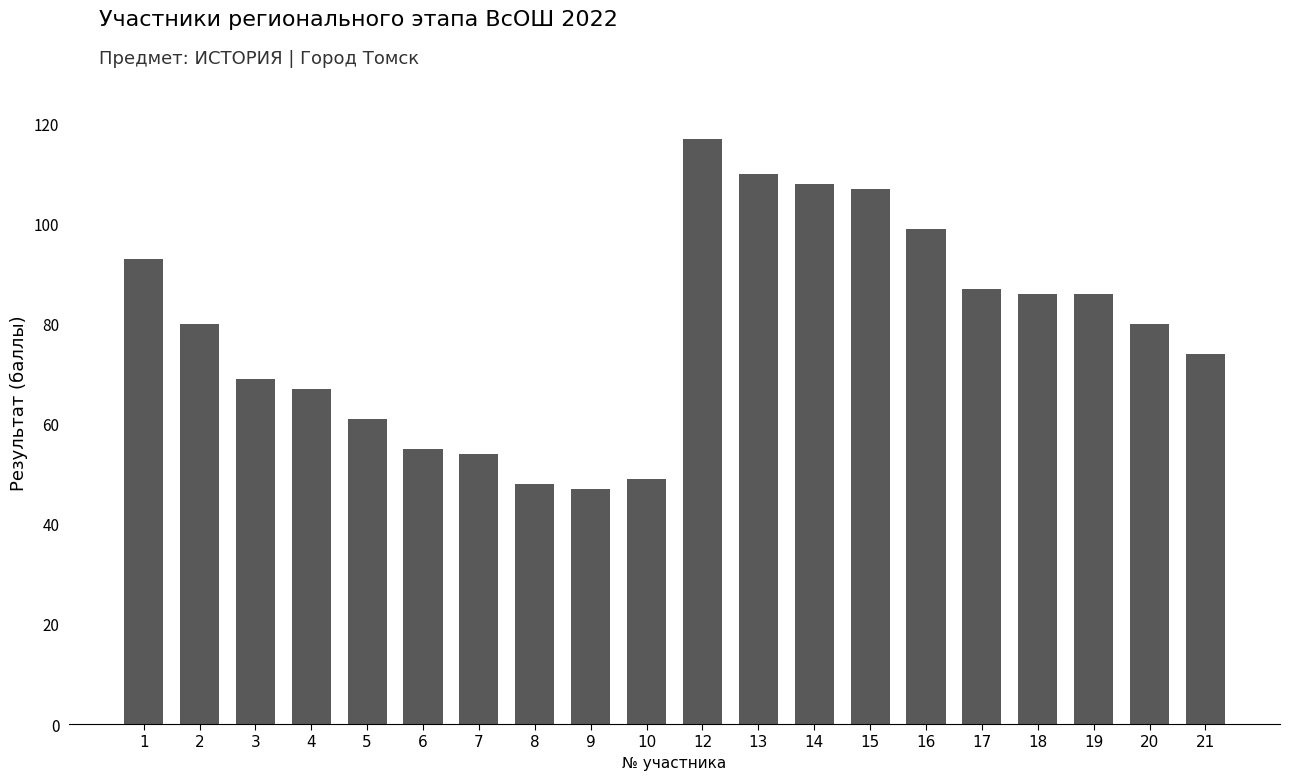

Reading left to right, list all the values displayed in this chart.

93	80	69	67	61	55	54	48	47	49	117	110	108	107	99	87	86	86	80	74